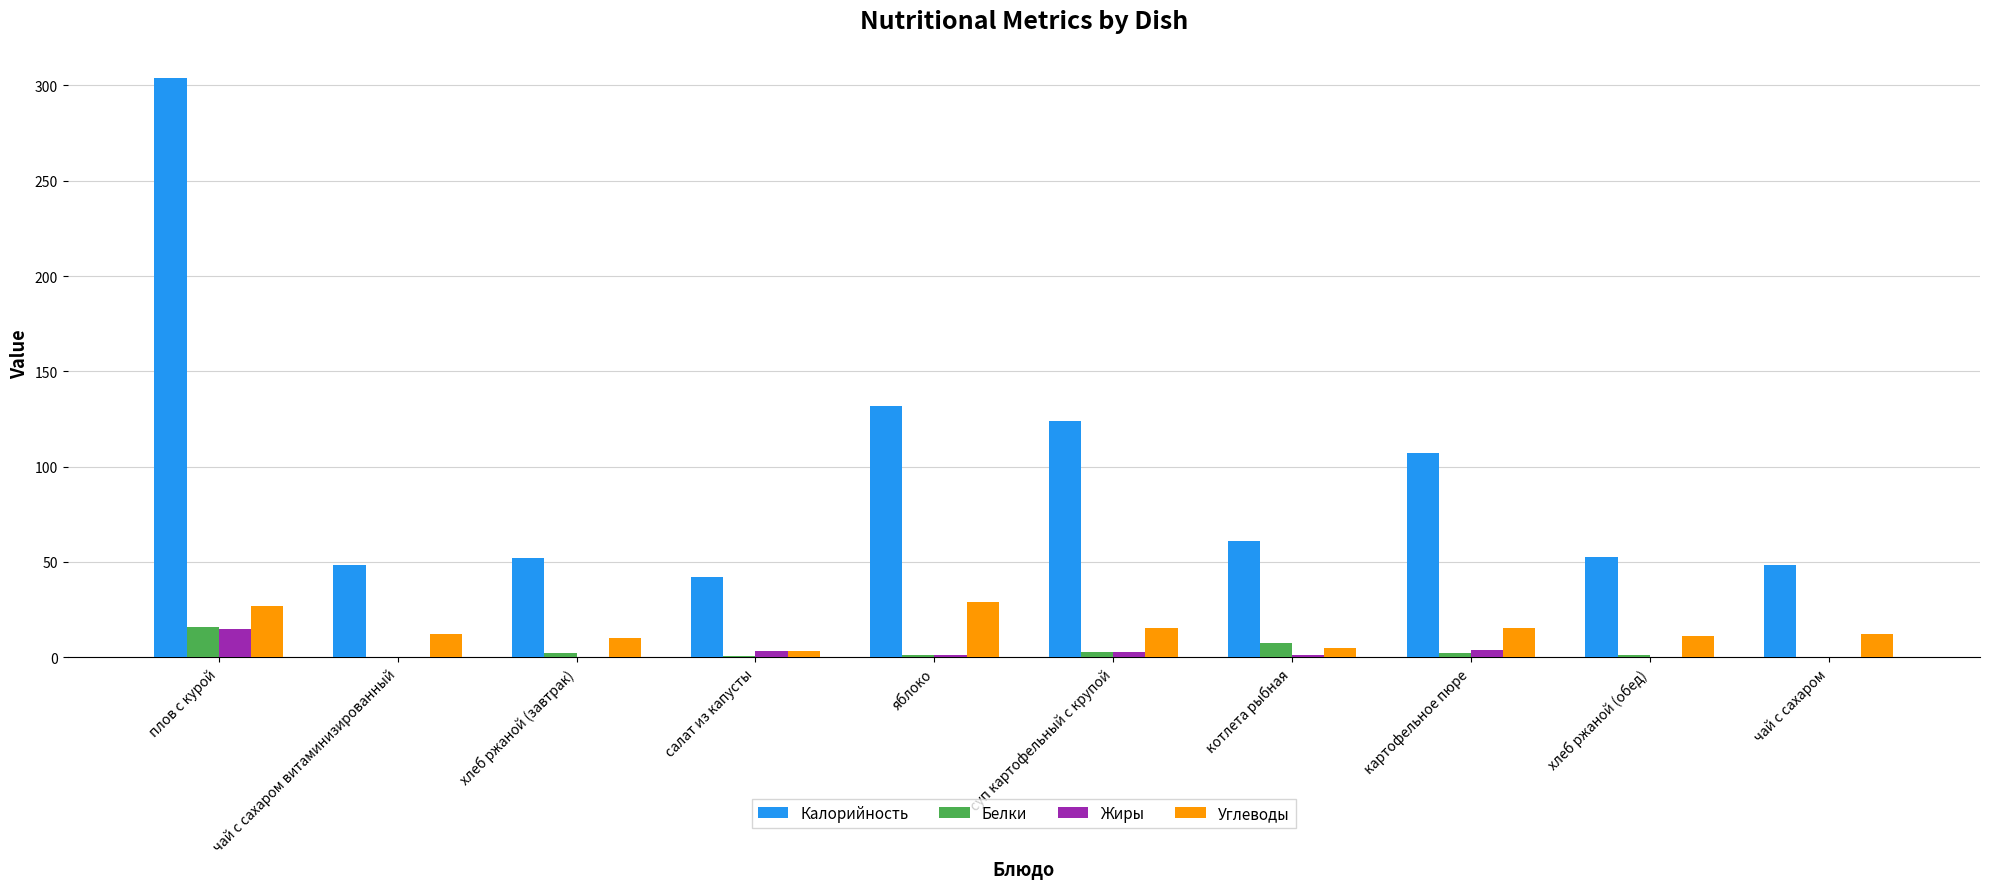

Which series has the largest total across all categories?

Калорийность